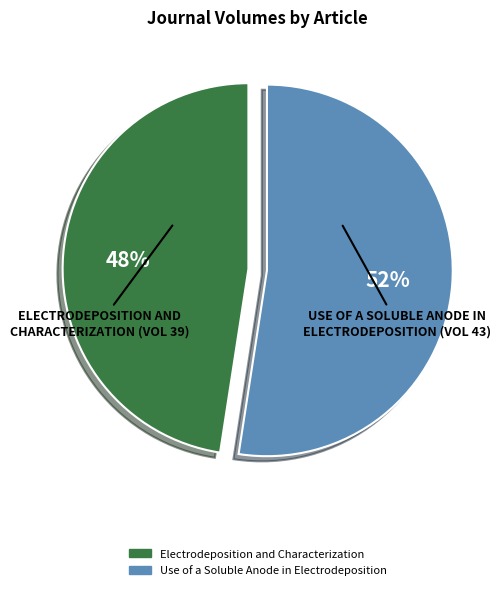

Is Electrodeposition and Characterization the majority of the pie?

No